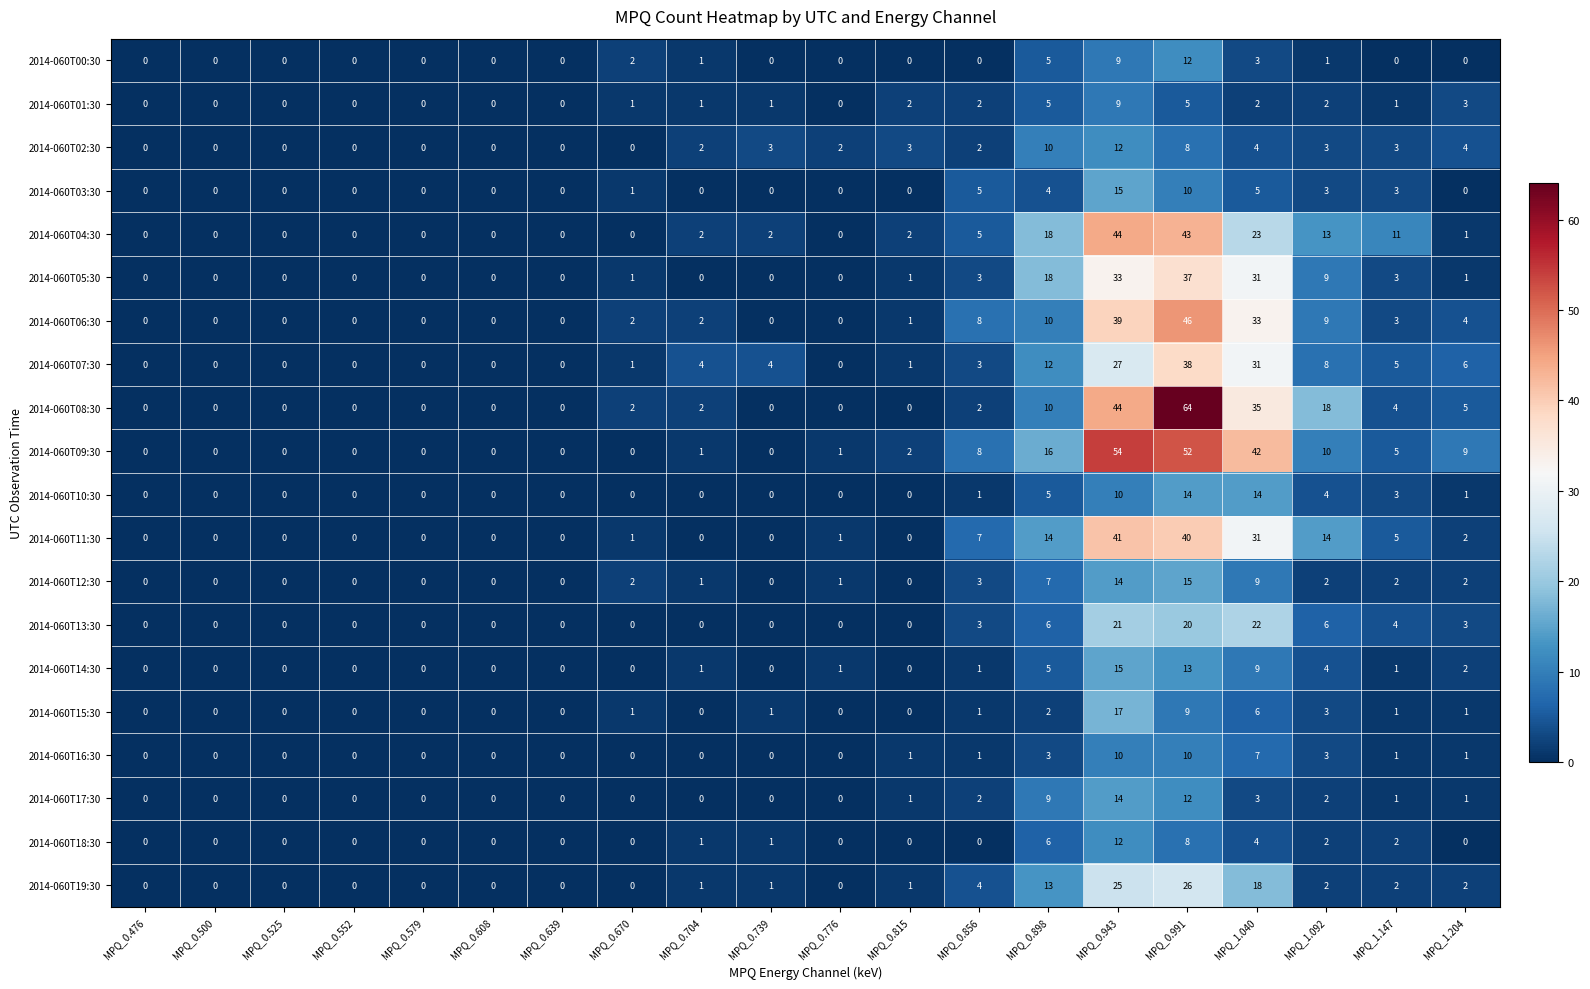

At which label is 2014-060T18:30 closest to 6?

MPQ_0.898